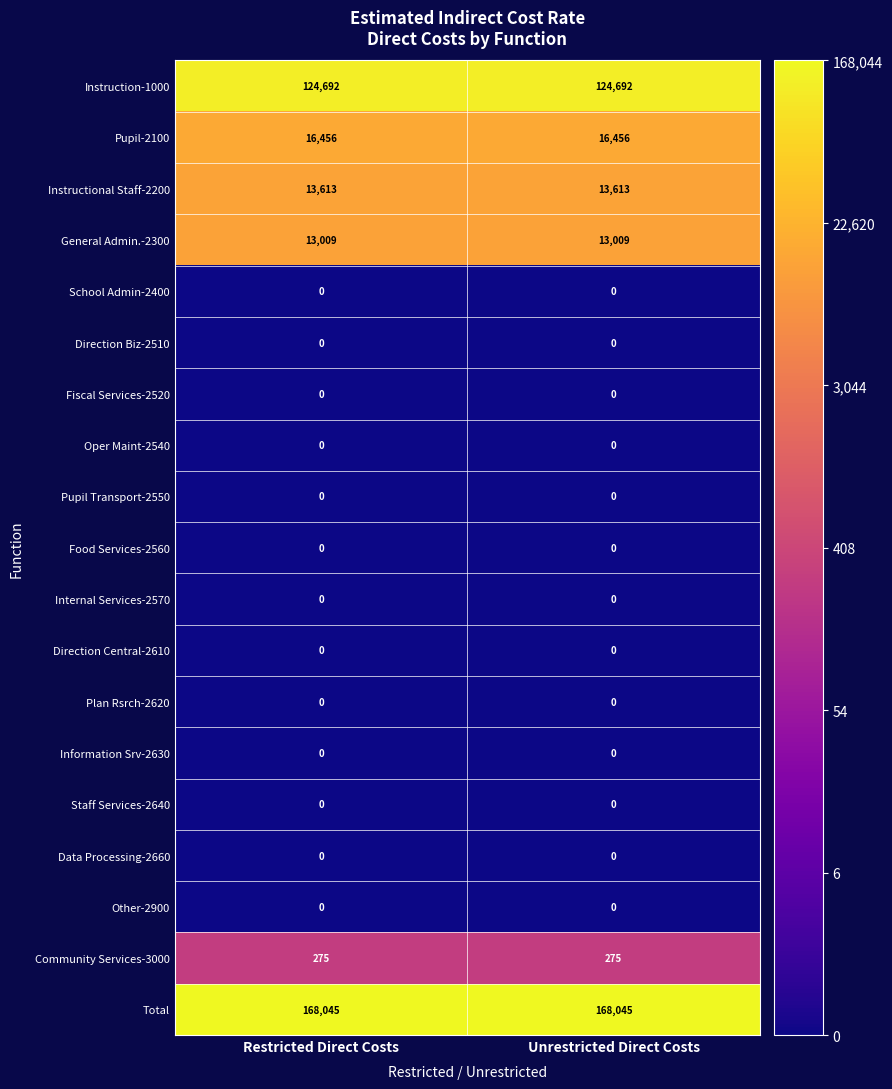

What is the difference between the highest and lowest values at Unrestricted Direct Costs?

168045